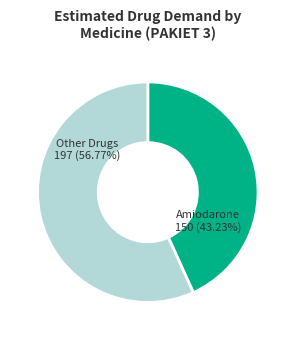

What is the majority slice?

Other Drugs 197 (56.77%)